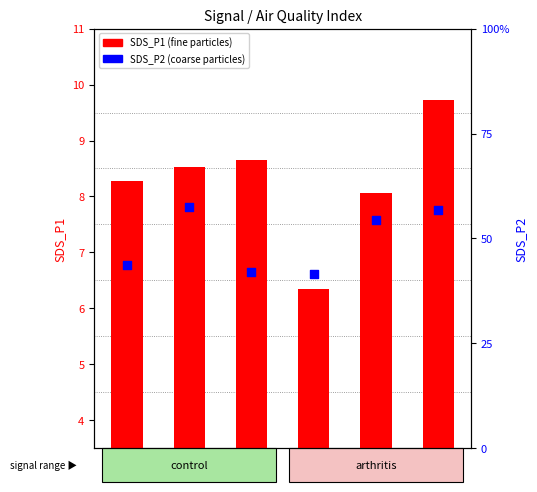

What are all the series names shown in the legend?

SDS_P1, SDS_P2